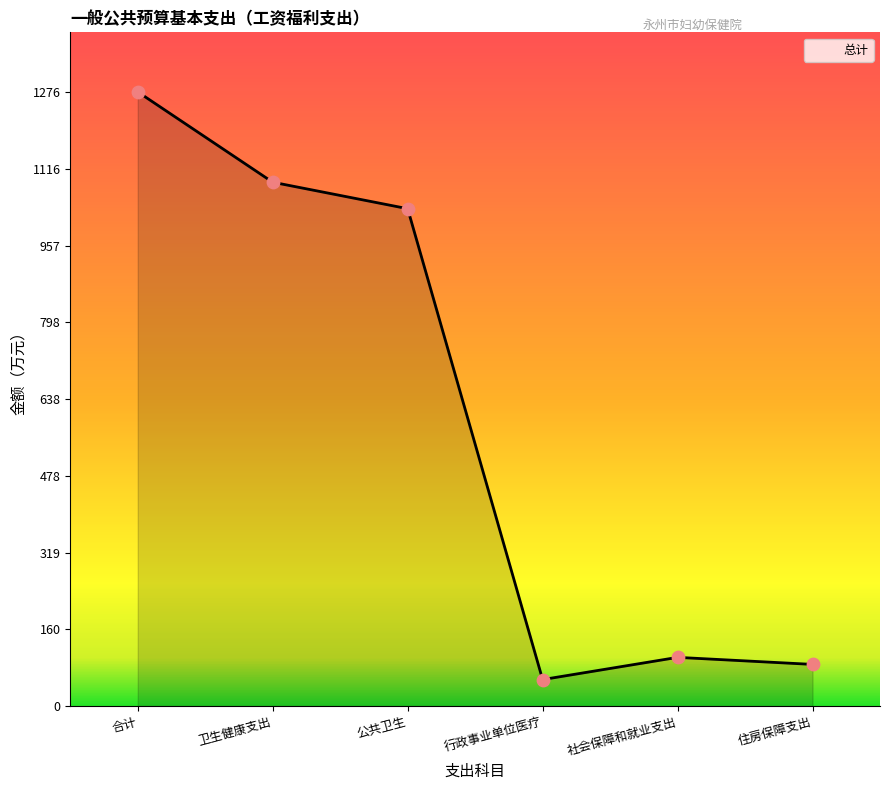

Between 住房保障支出 and 卫生健康支出, which is larger?

卫生健康支出